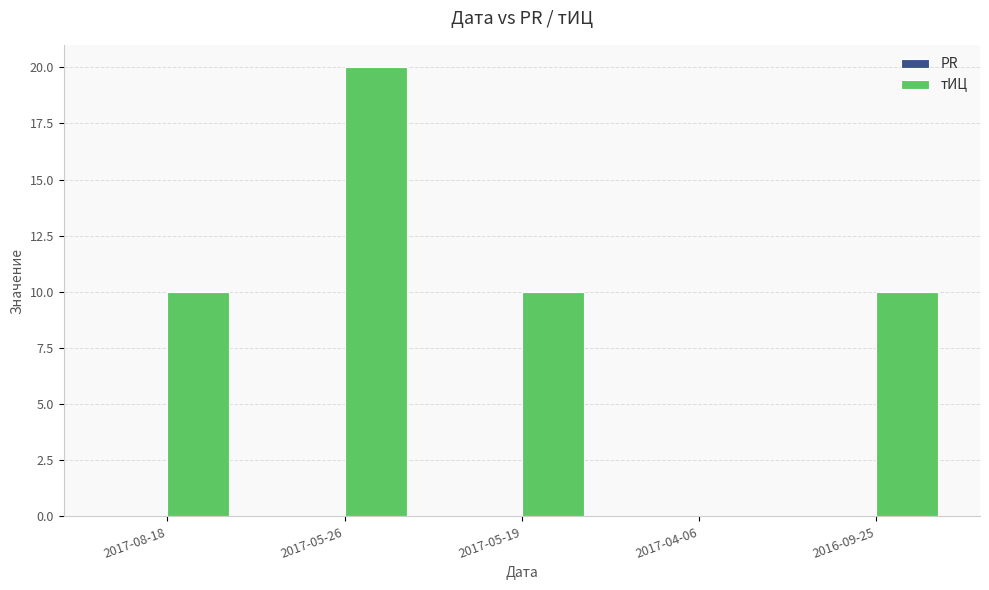

What is the greatest value displayed?

20